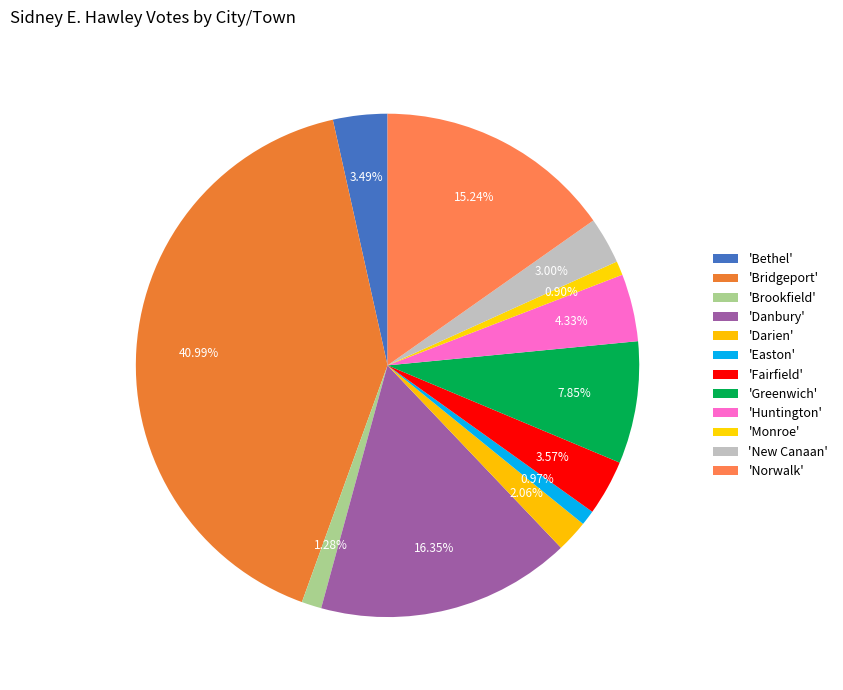

How many slices are in this pie chart?

12